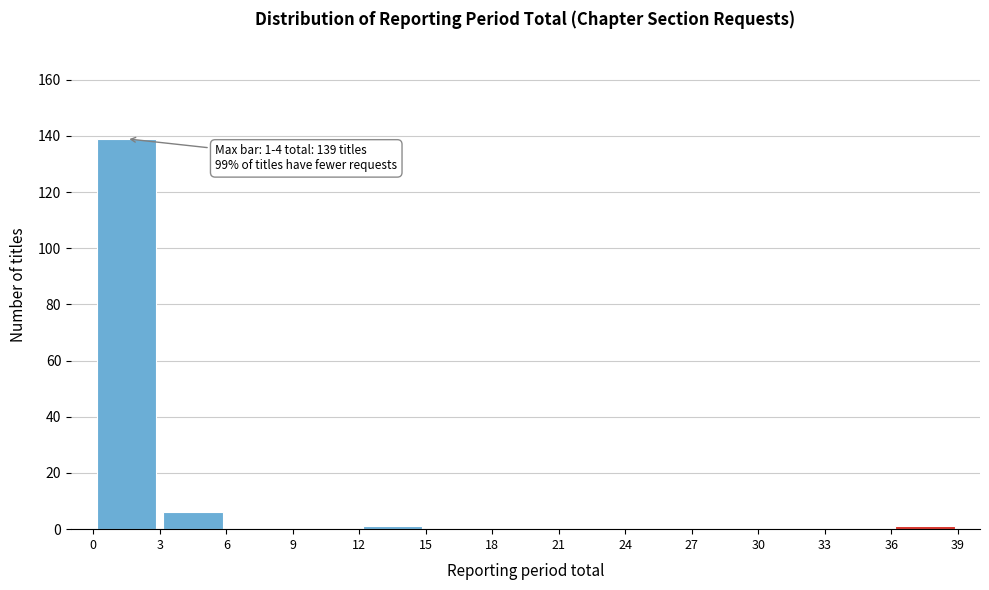

Over which range of the x-axis is the bar tallest?

0 to 3